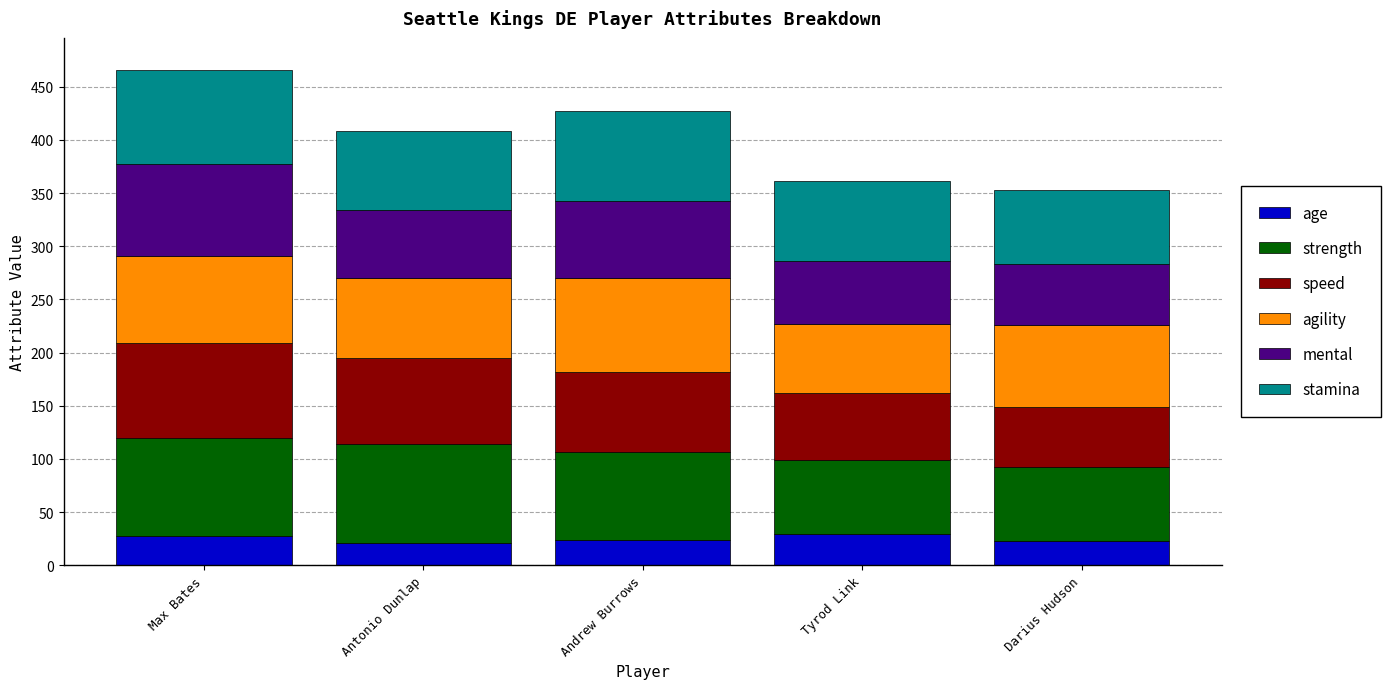

The age series shows 28 at Max Bates. True or false?

True